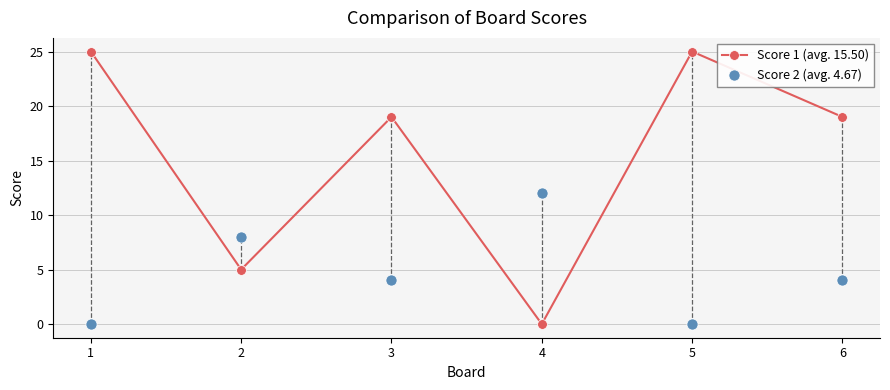

Which series ends up on top after the final intersection of Score 1 (avg. 15.50) and Score 2 (avg. 4.67)?

Score 1 (avg. 15.50)